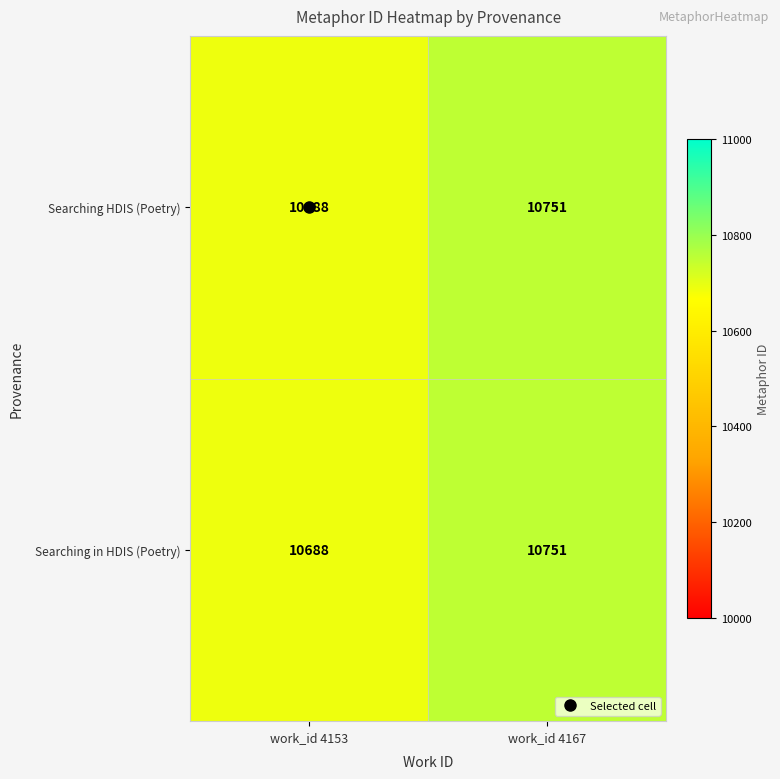

The value of Searching in HDIS (Poetry) at work_id 4153 is 3237. True or false?

False